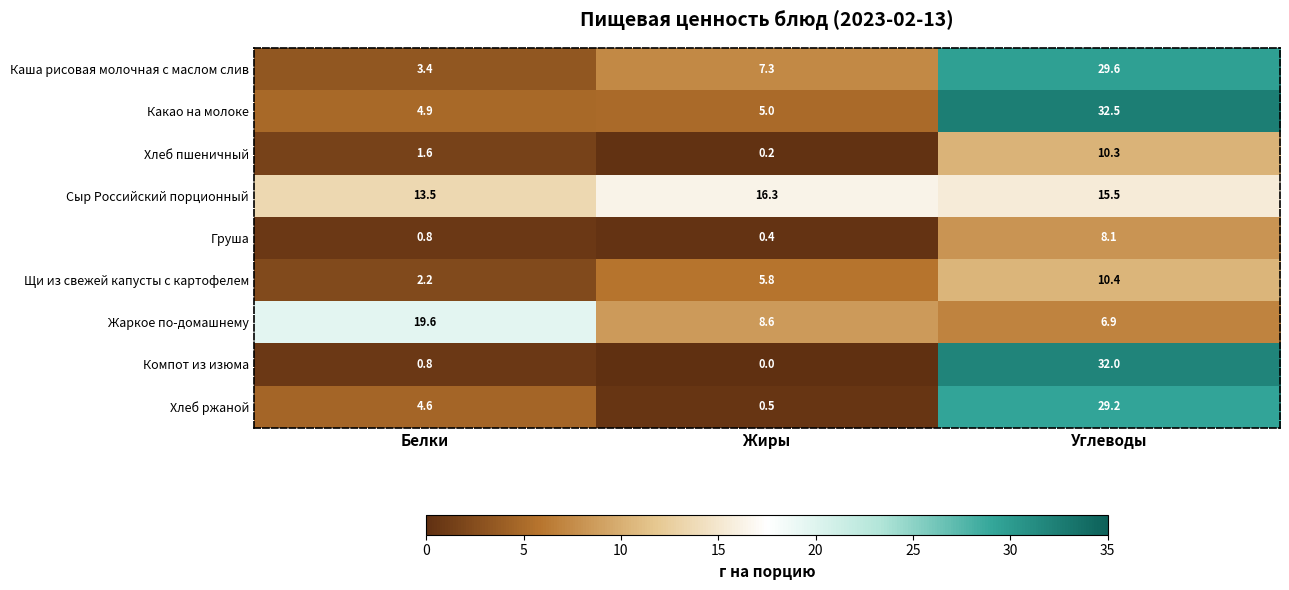

Reading left to right, extract all data points from this chart.

Каша рисовая молочная с маслом слив: Белки=3.4	Жиры=7.3	Углеводы=29.6
Какао на молоке: Белки=4.9	Жиры=5.0	Углеводы=32.5
Хлеб пшеничный: Белки=1.6	Жиры=0.2	Углеводы=10.3
Сыр Российский порционный: Белки=13.5	Жиры=16.3	Углеводы=15.5
Груша: Белки=0.8	Жиры=0.4	Углеводы=8.1
Щи из свежей капусты с картофелем: Белки=2.2	Жиры=5.8	Углеводы=10.4
Жаркое по-домашнему: Белки=19.6	Жиры=8.6	Углеводы=6.9
Компот из изюма: Белки=0.8	Жиры=0.0	Углеводы=32.0
Хлеб ржаной: Белки=4.6	Жиры=0.5	Углеводы=29.2